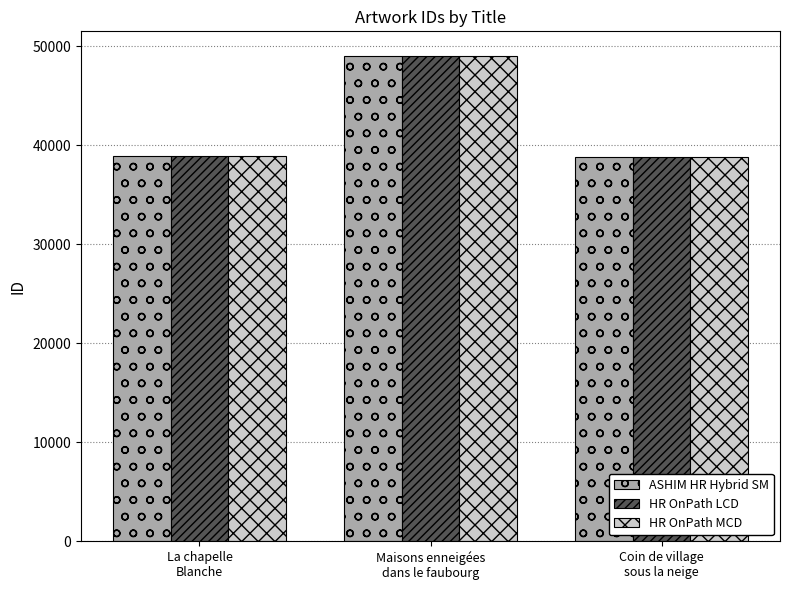

Are the bars horizontal?

No